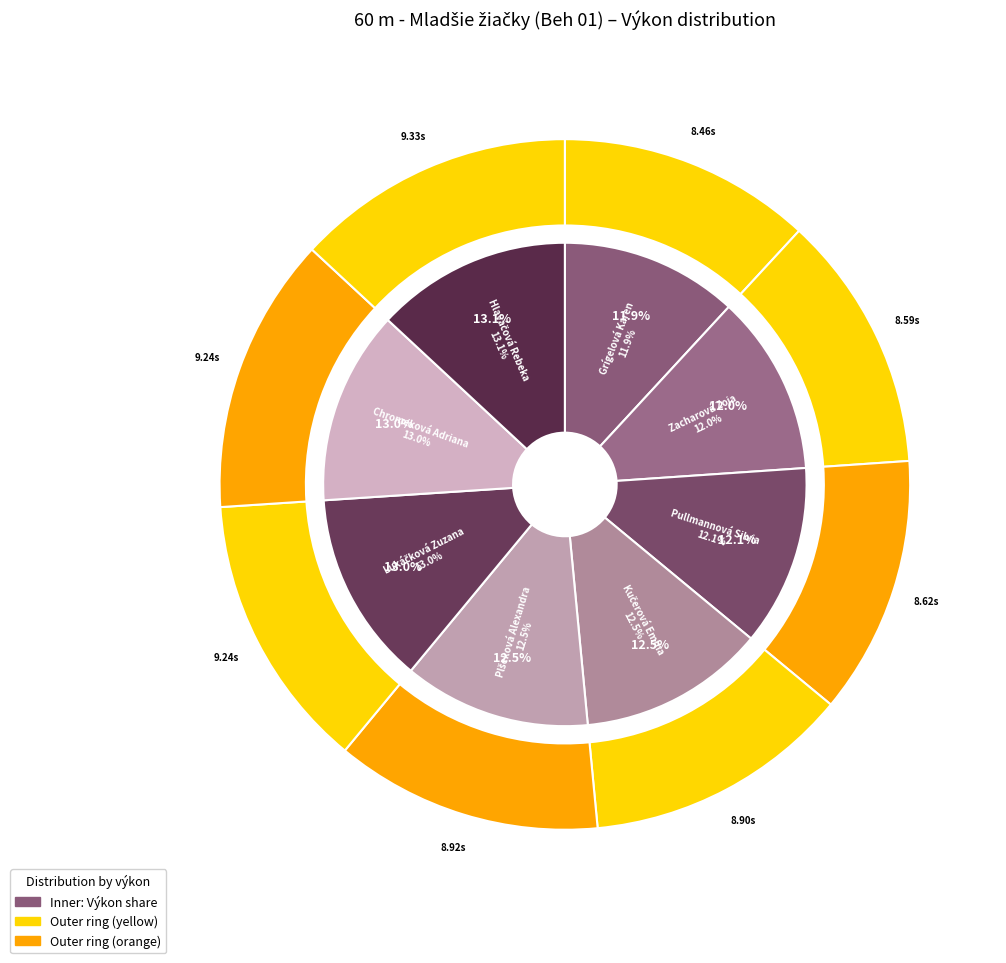

Which slice is the largest?

Hlaváčová Rebeka